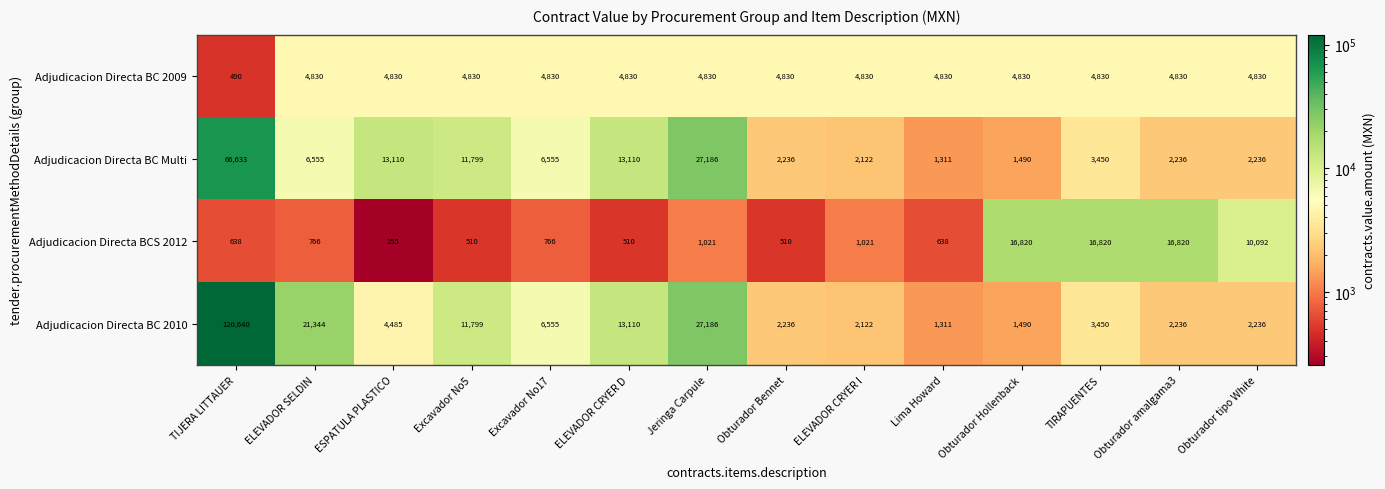

How many series are shown in this chart?

4